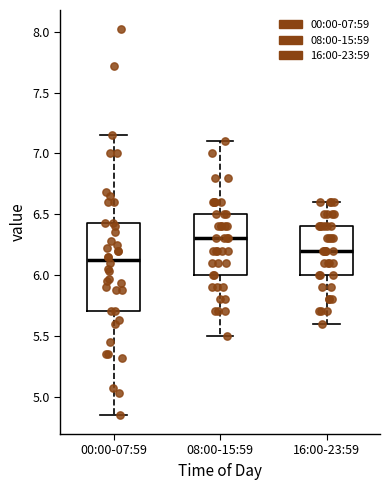

Where does the median line of the box for 08:00-15:59 sit on the y-axis? The values are not printed on the chart, so give them approximately, as read against the axis.

6.30